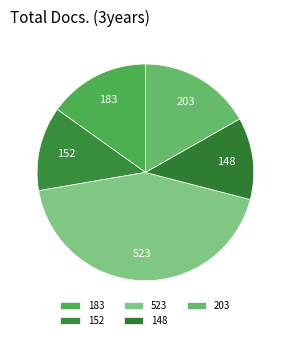

How many slices are in this pie chart?

5